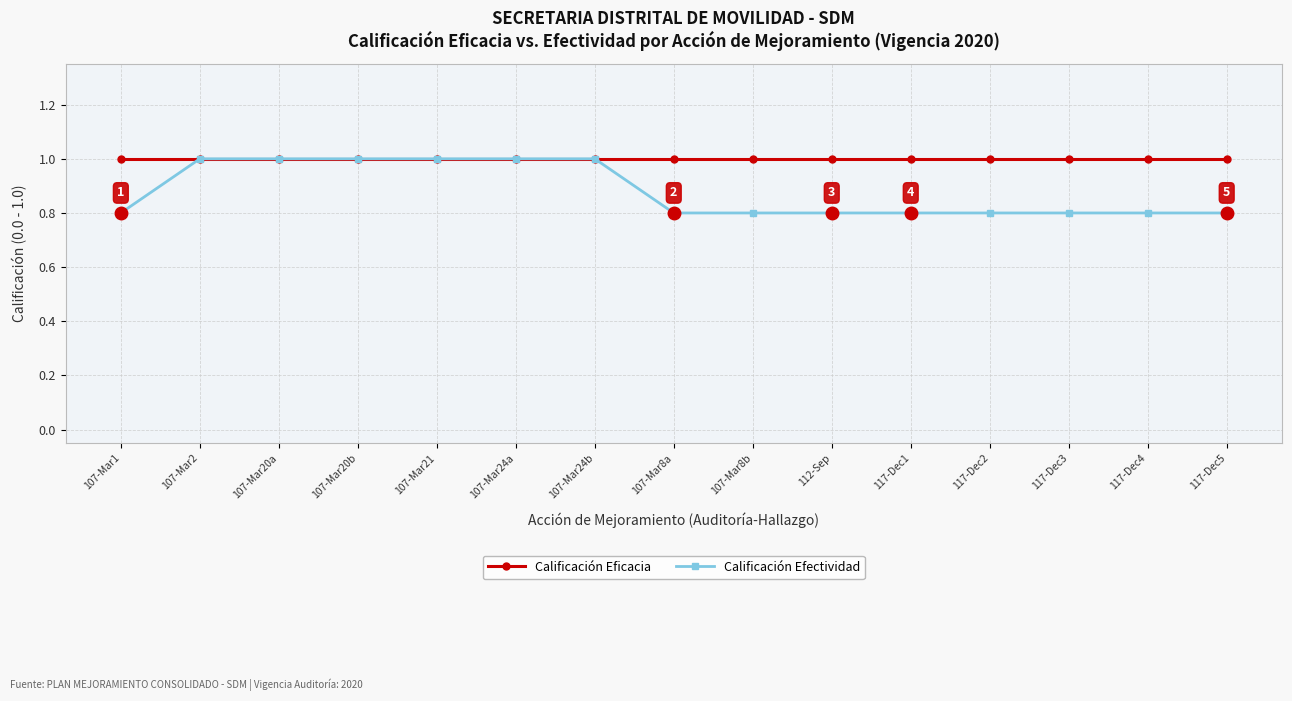

What is the highest value of the Calificación Efectividad series?

1.0